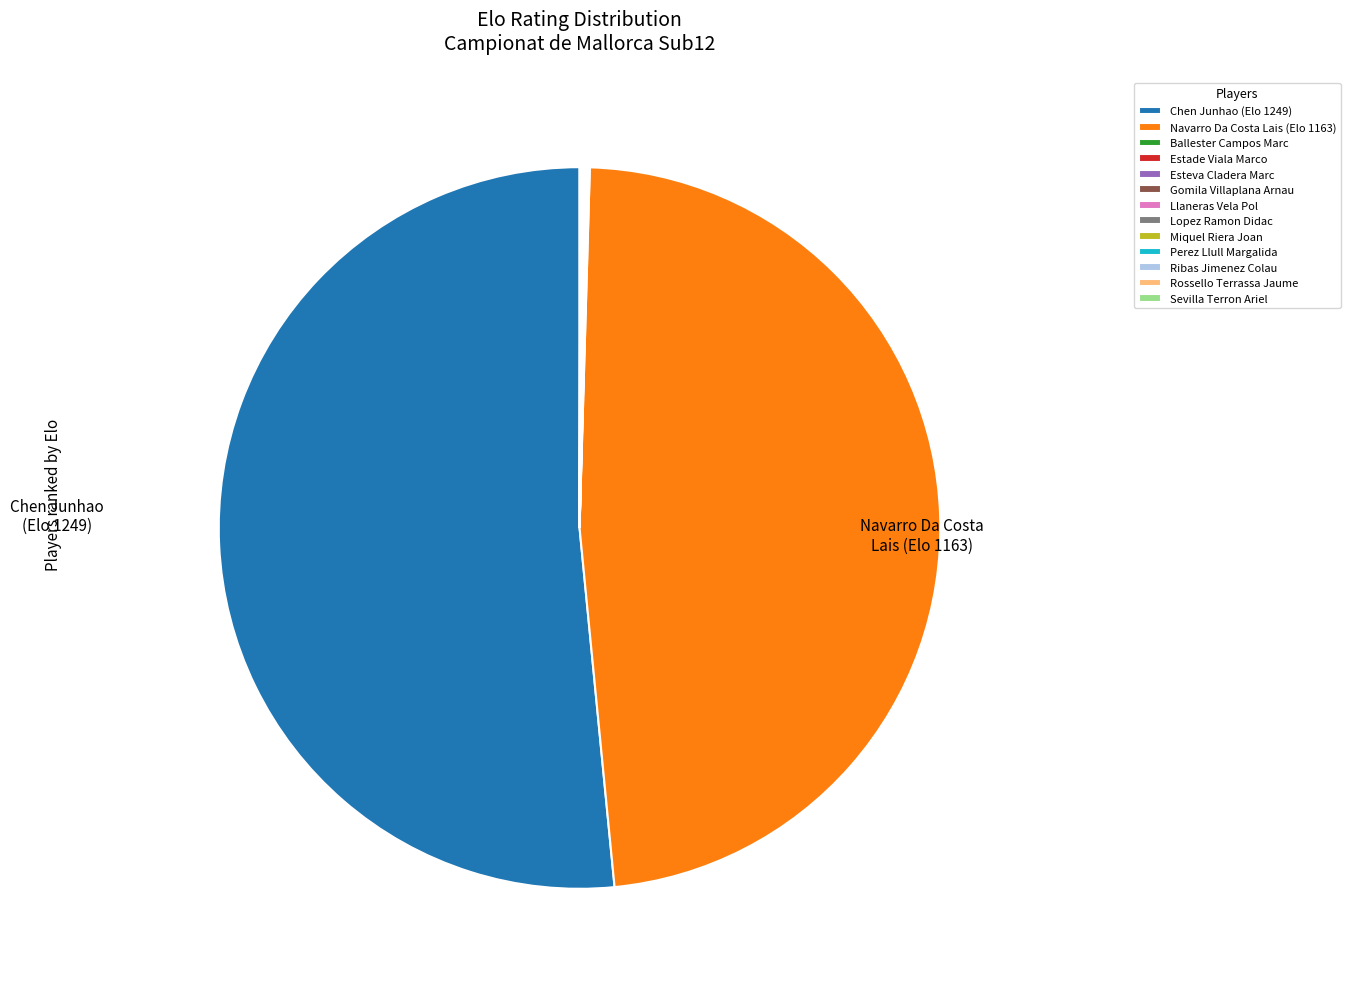

Is there a majority slice in this chart?

Yes